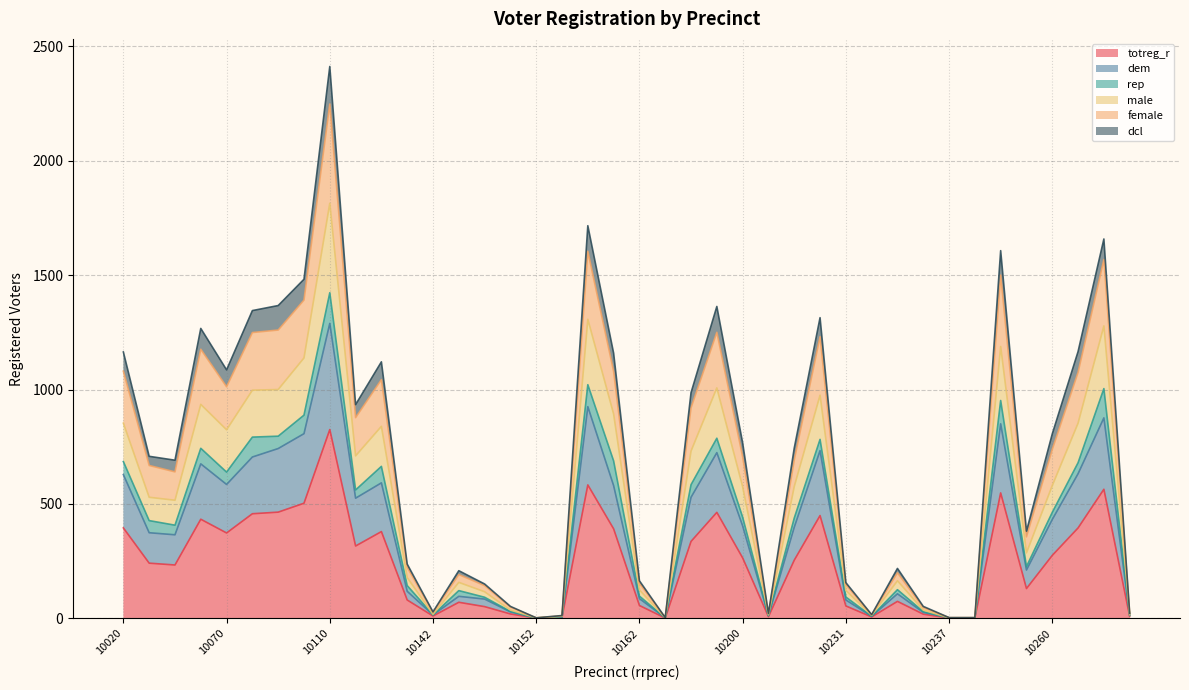

What is the maximum value for totreg_r?

825